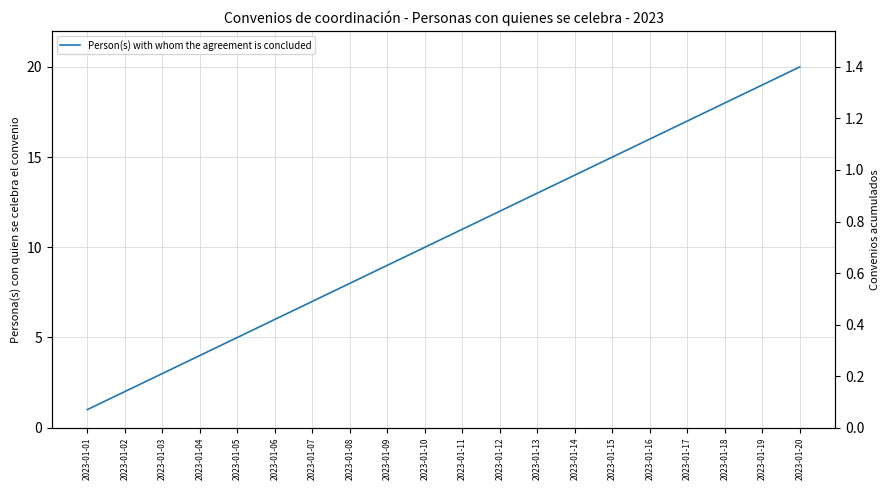

What is the change in value from 2023-01-08 to 2023-01-13?

+5